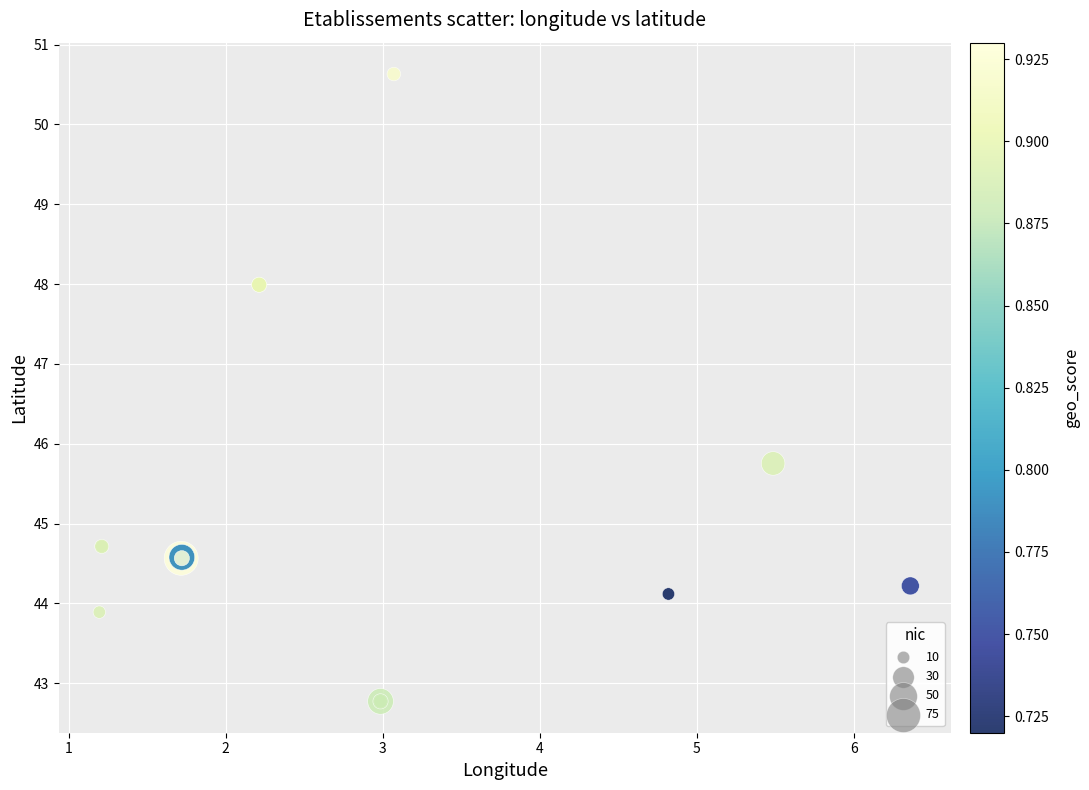

What Y value in the scatter plot is closest to 46?

45.8